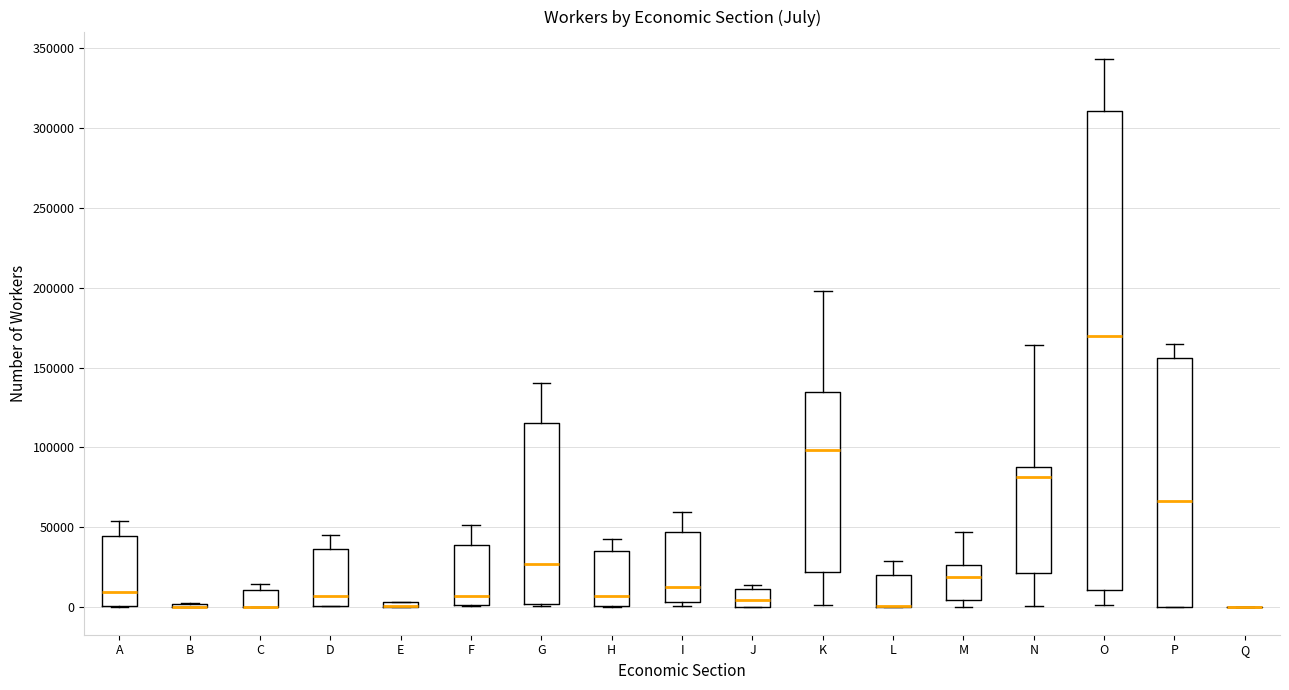

Where is the upper edge of the box for I on the y-axis? The values are not printed on the chart, so give them approximately, as read against the axis.

45000